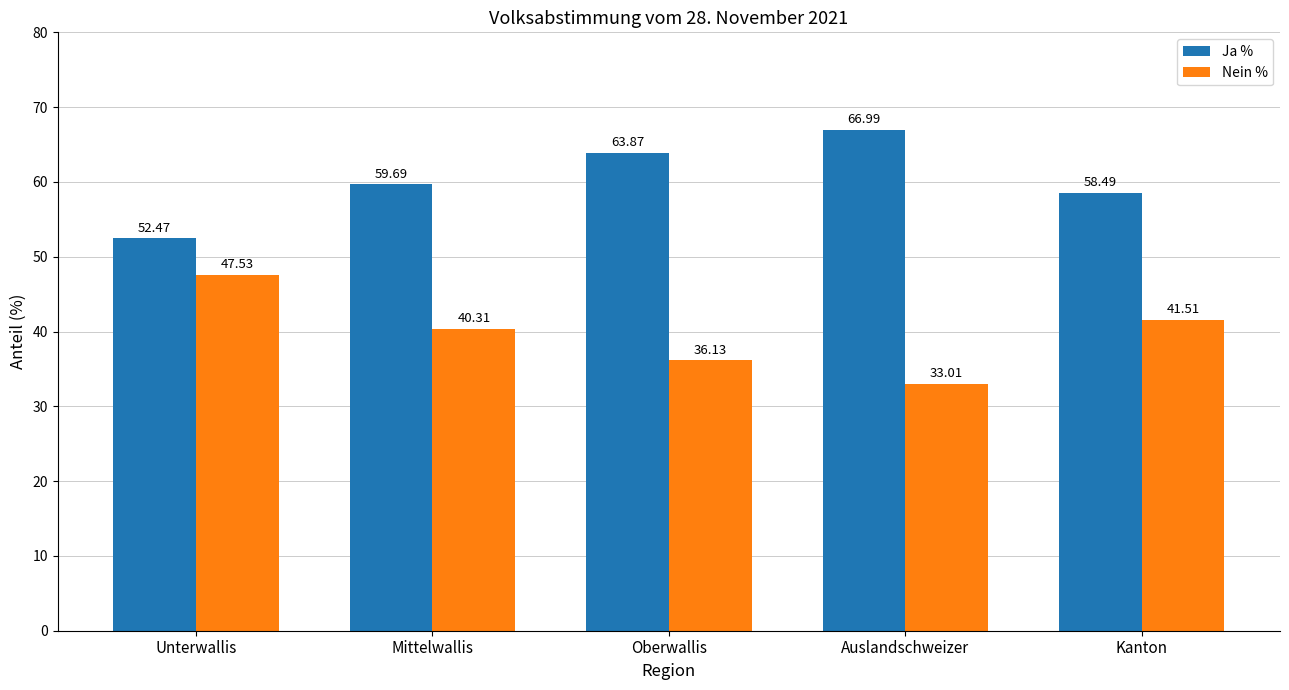

What is the sum of all Ja % values?

301.5